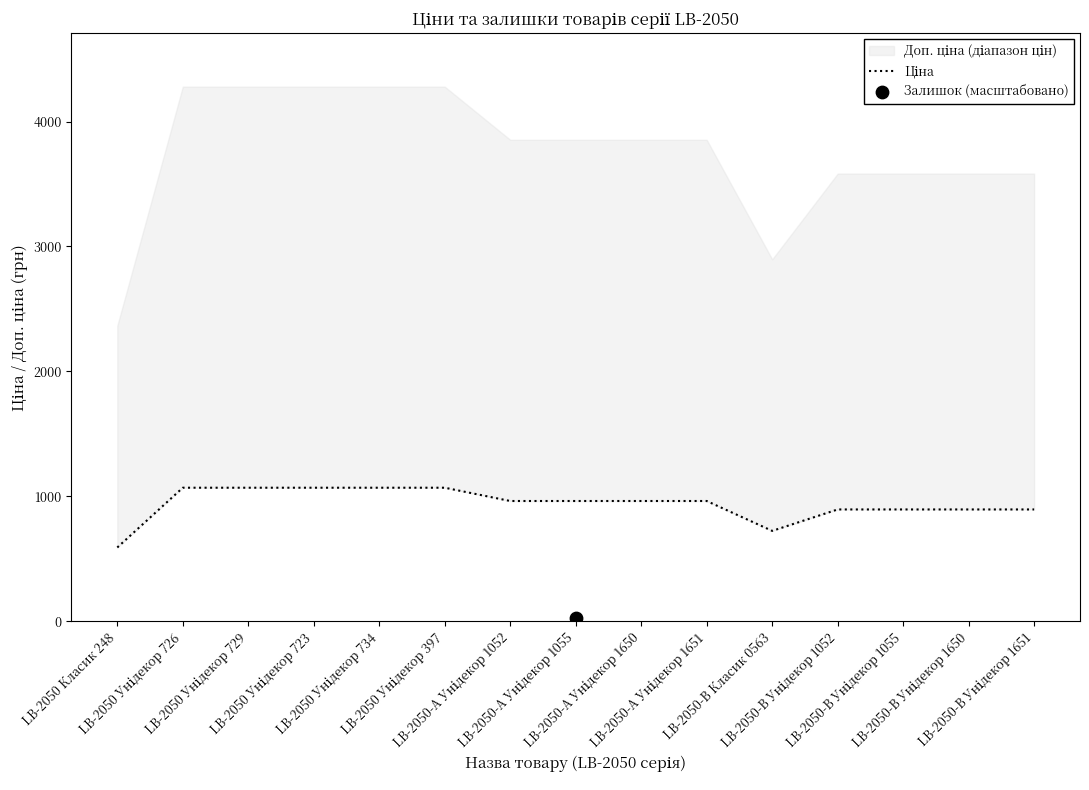

What is the ratio of the value at LB-2050 Унідекор 397 to the value at LB-2050 Унідекор 726?

1.0